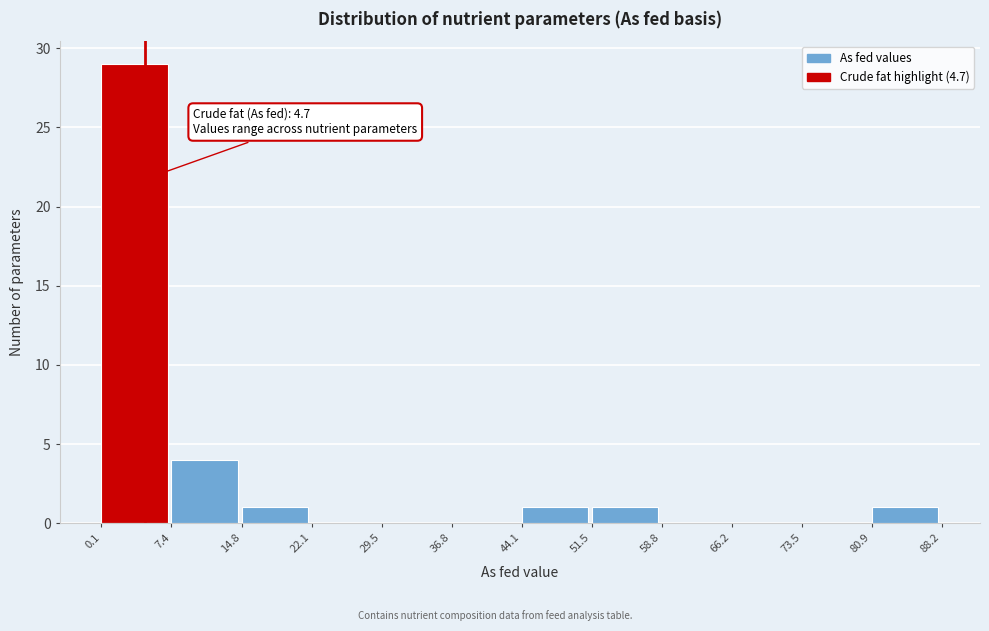

Over which range of the x-axis is the bar tallest?

0.1 to 7.4